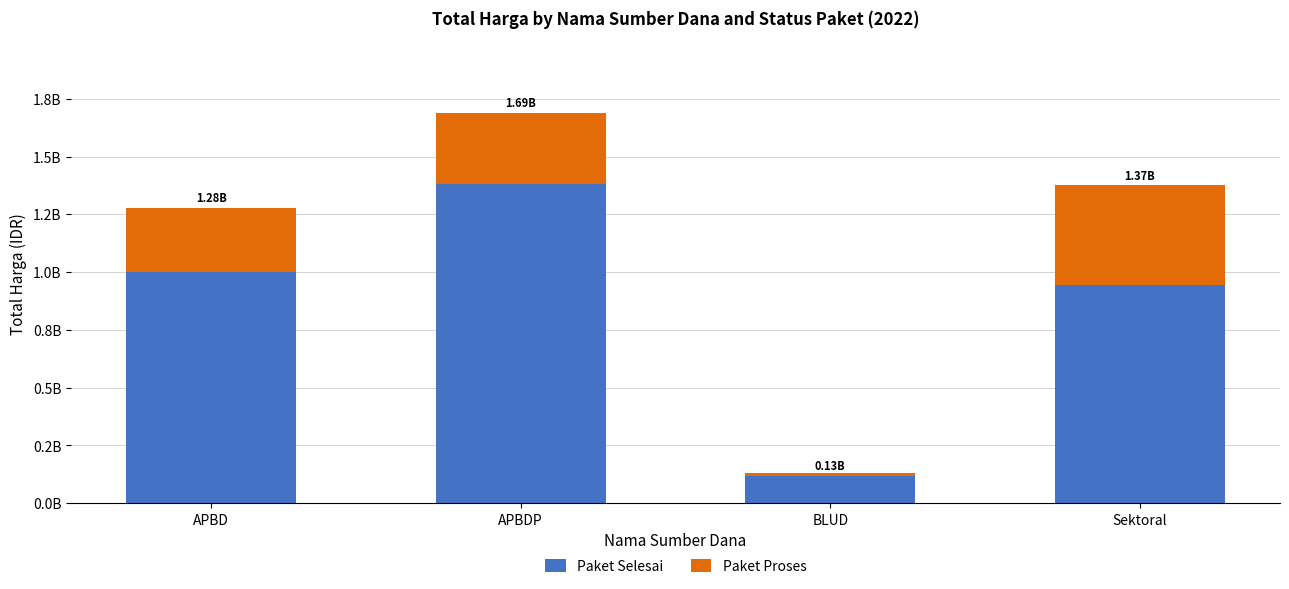

What are all the series names shown in the legend?

Paket Selesai, Paket Proses